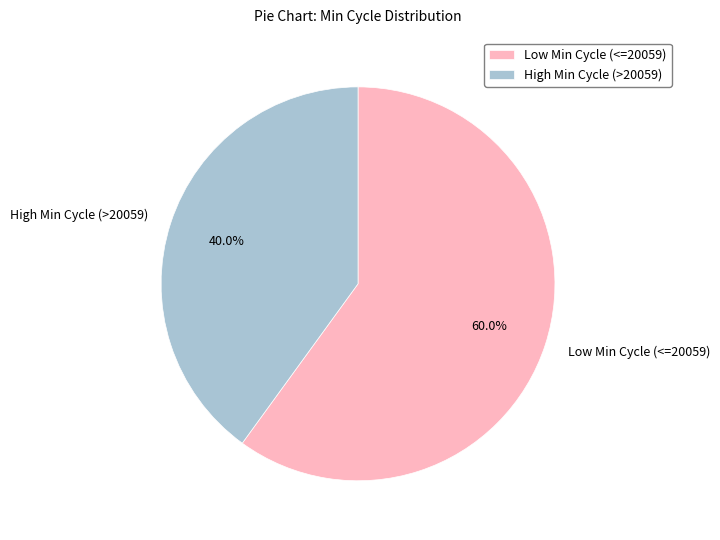

Is there any slice that represents more than half of the pie?

Yes